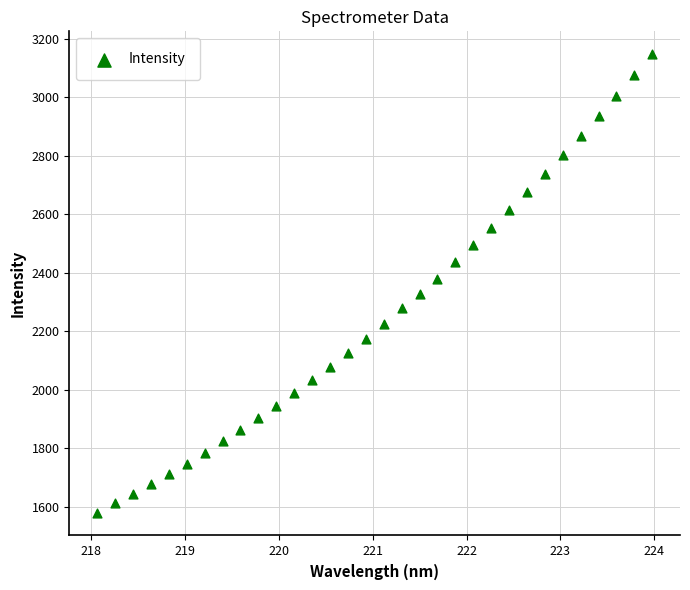

What is the range of X values (max minus min)?

5.9